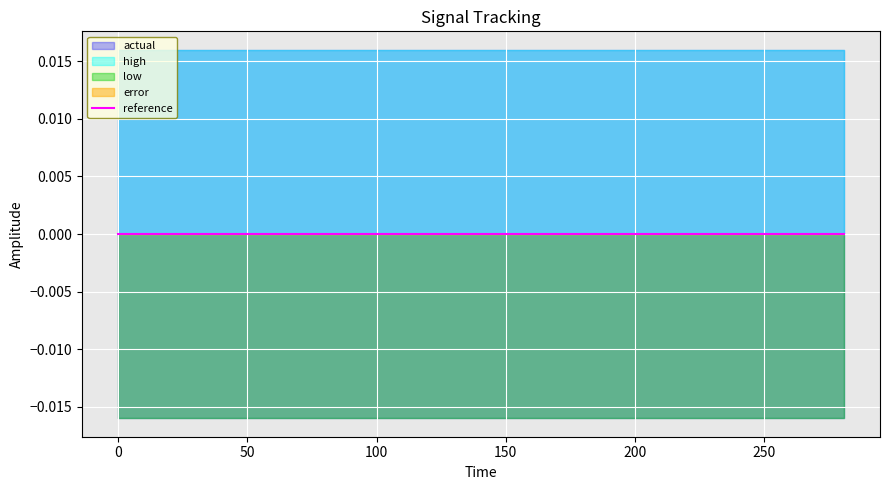

Rank the series at 32 from lowest to highest value.

low, reference, actual, error, high